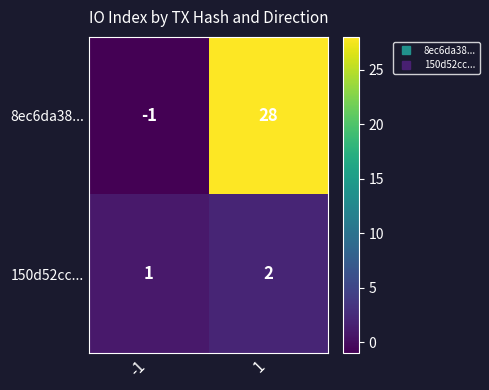

Which series has the largest total across all categories?

8ec6da38...